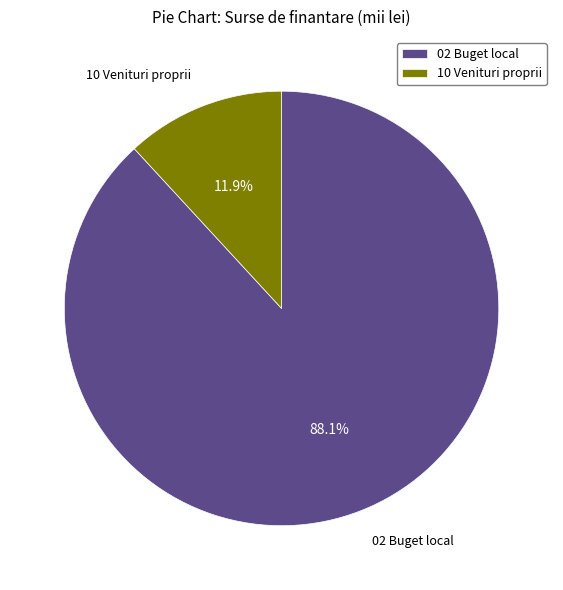

What percentage do 02 Buget local and 10 Venituri proprii together represent?

100.0%